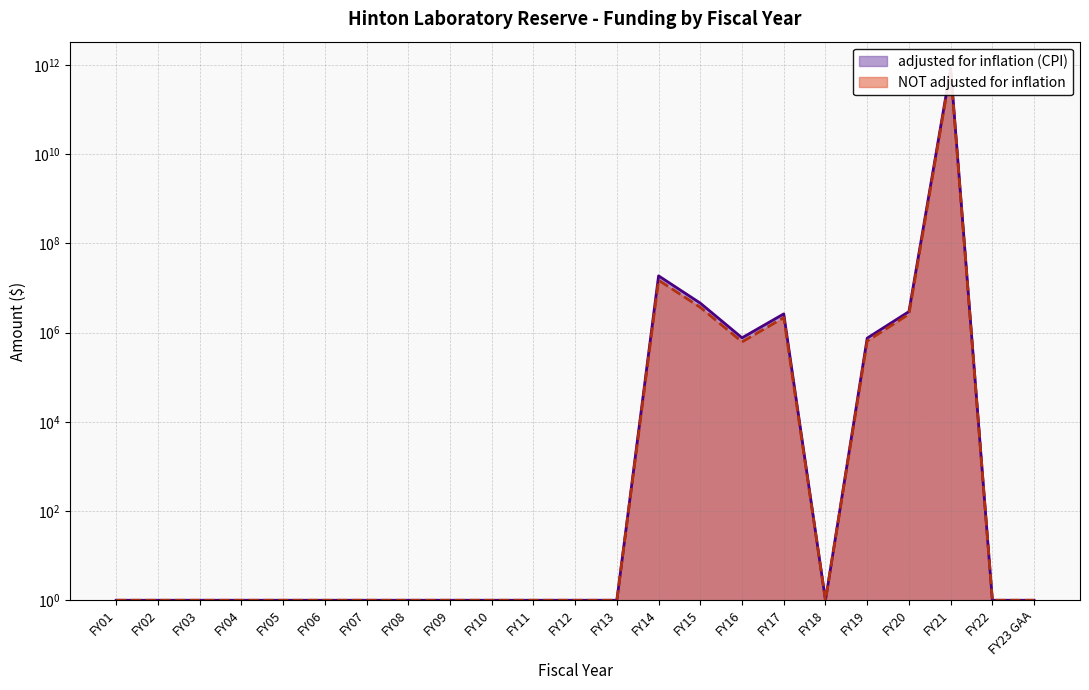

The NOT adjusted for inflation series shows 2 at FY22. True or false?

False